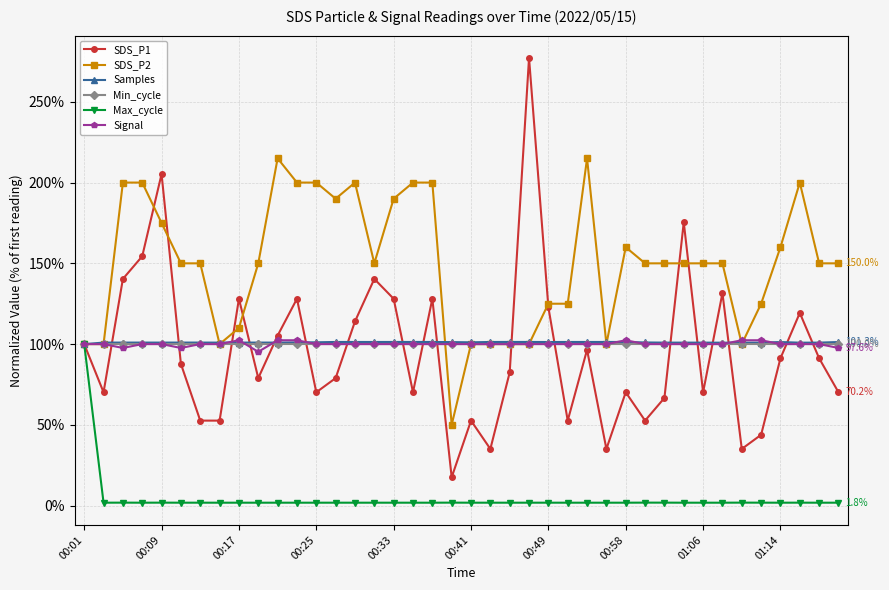

What is the highest value of the Max_cycle series?

100.0